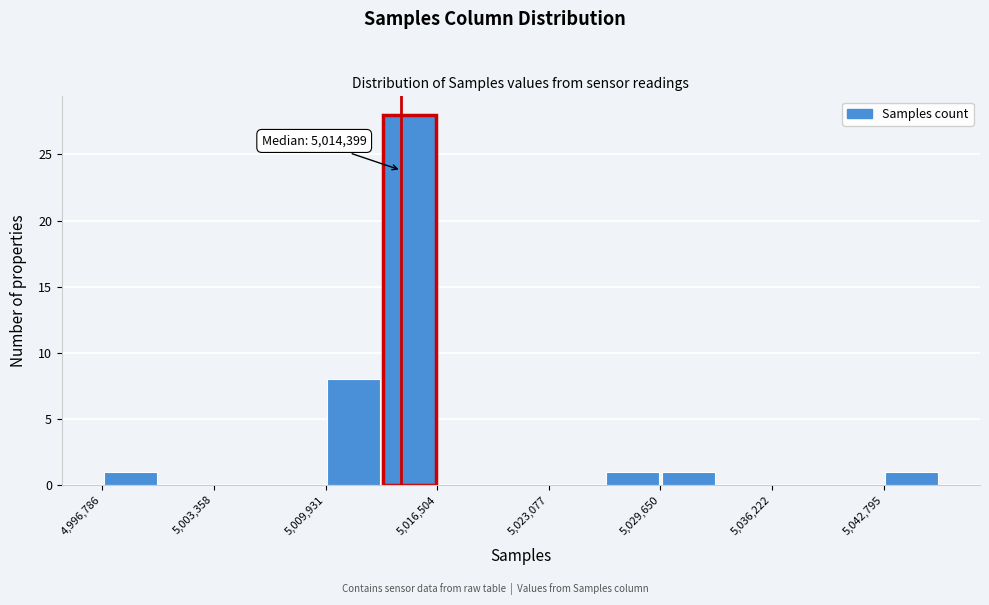

Around what value on the x-axis is the tallest bar? Give the approximate position of its centre, as read against the axis.

5015000